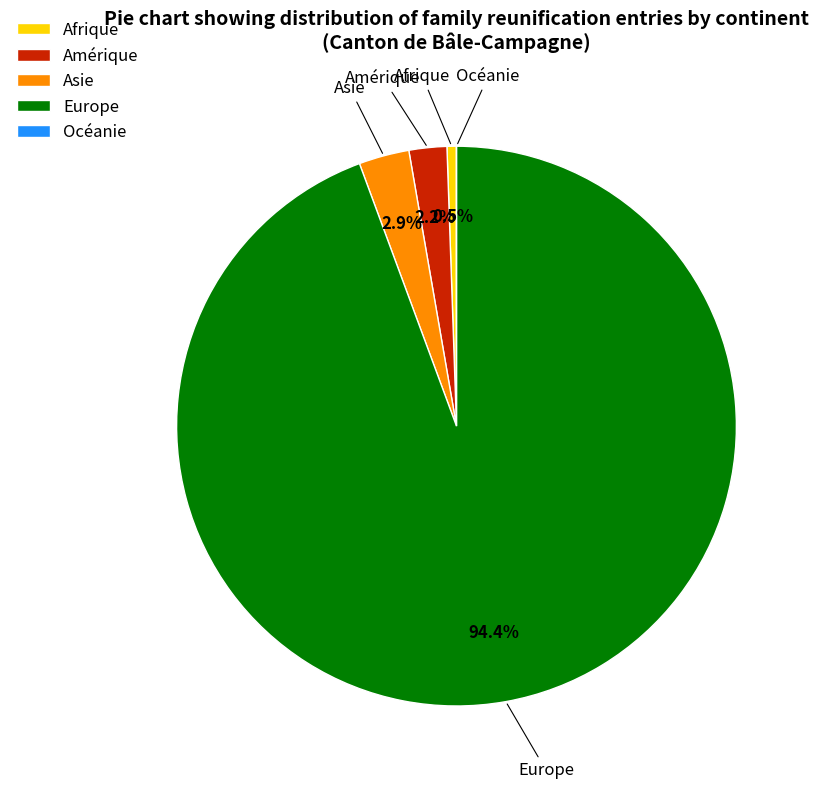

How much of the chart is everything except Afrique?

99.5%